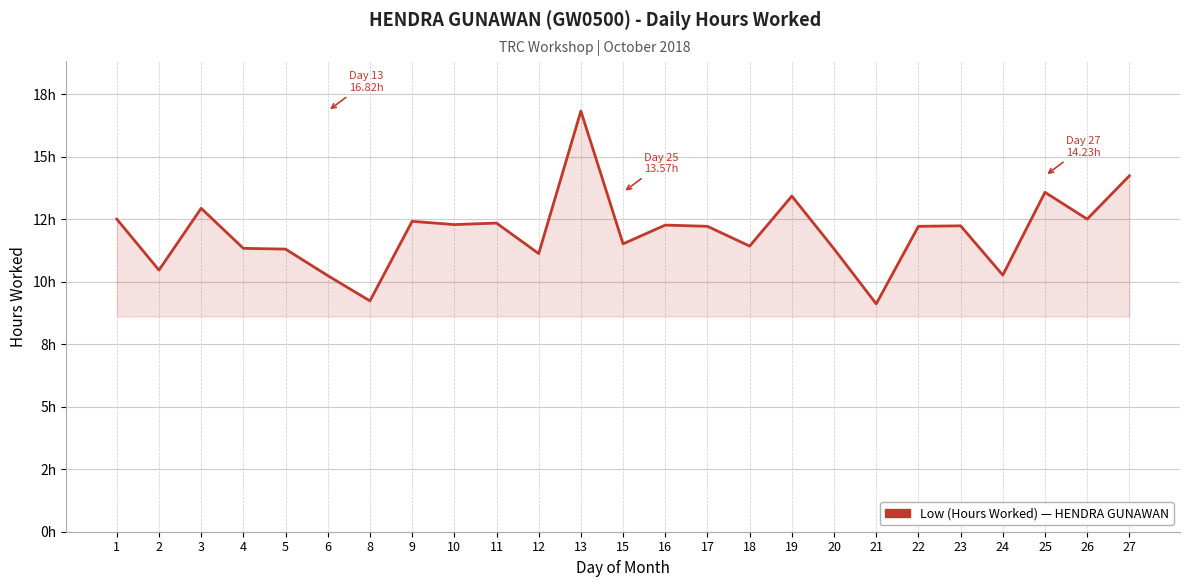

The value at 12 is 11.1. True or false?

True